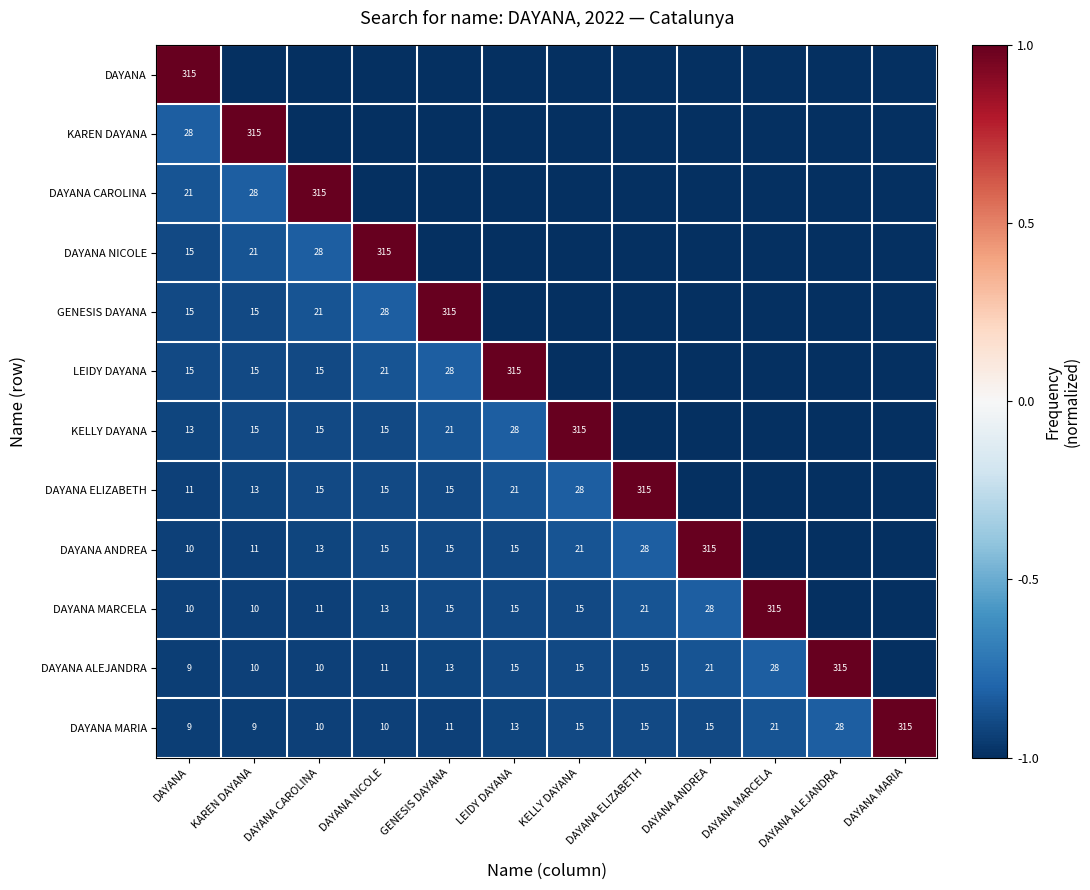

What is the sum of the LEIDY DAYANA values at KAREN DAYANA and DAYANA?

30